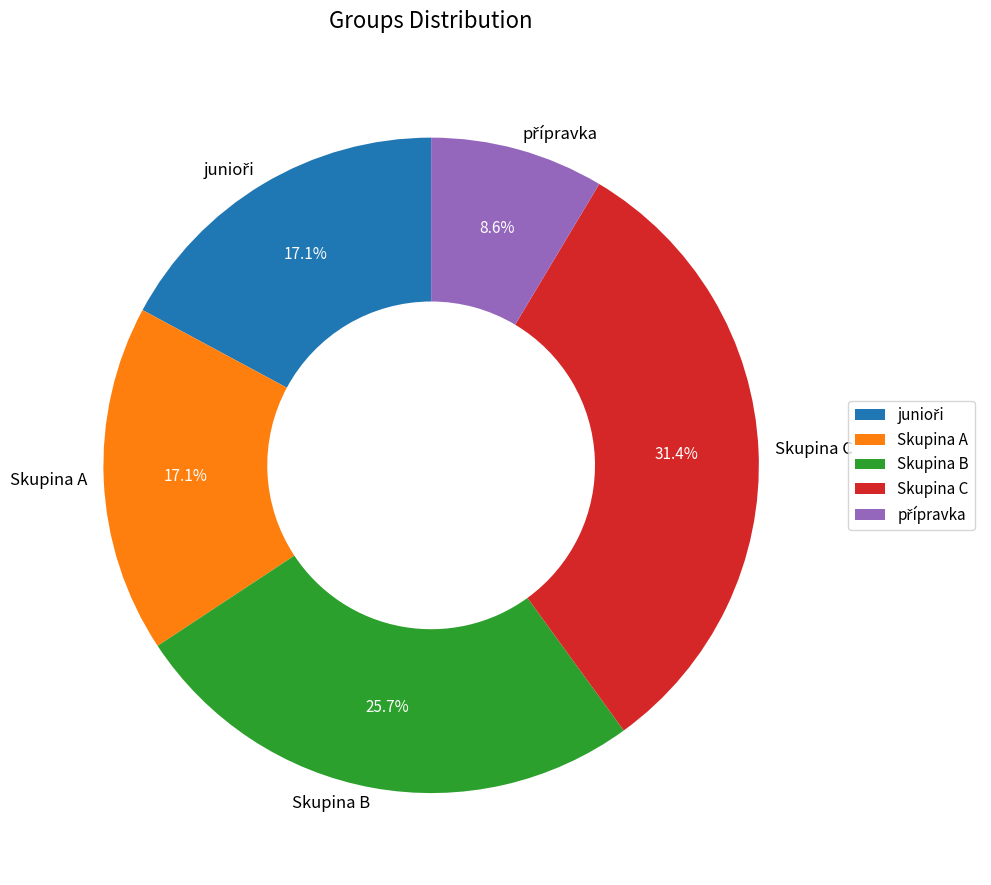

Between Skupina C and Skupina A, which is larger?

Skupina C